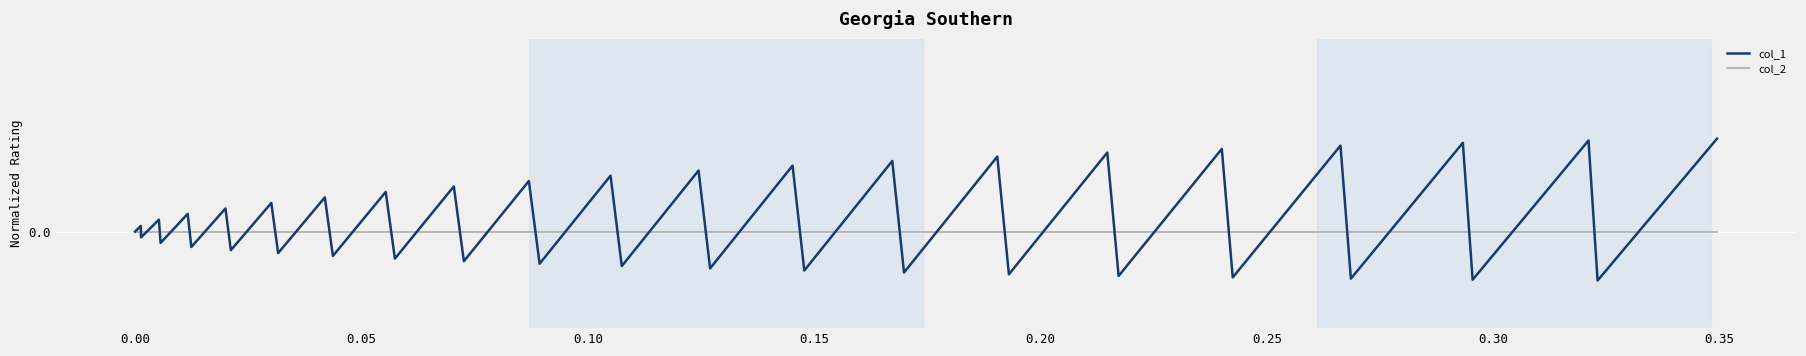

Does the chart display data point markers on the line(s)?

No